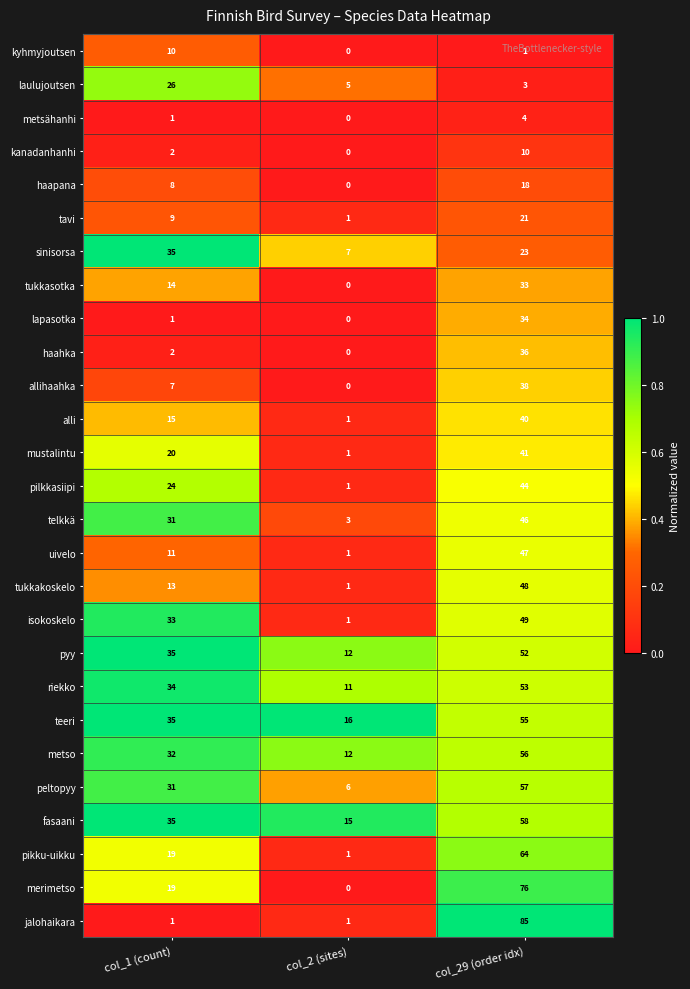

Count the metsähanhi values in the range 0 to 4.

3